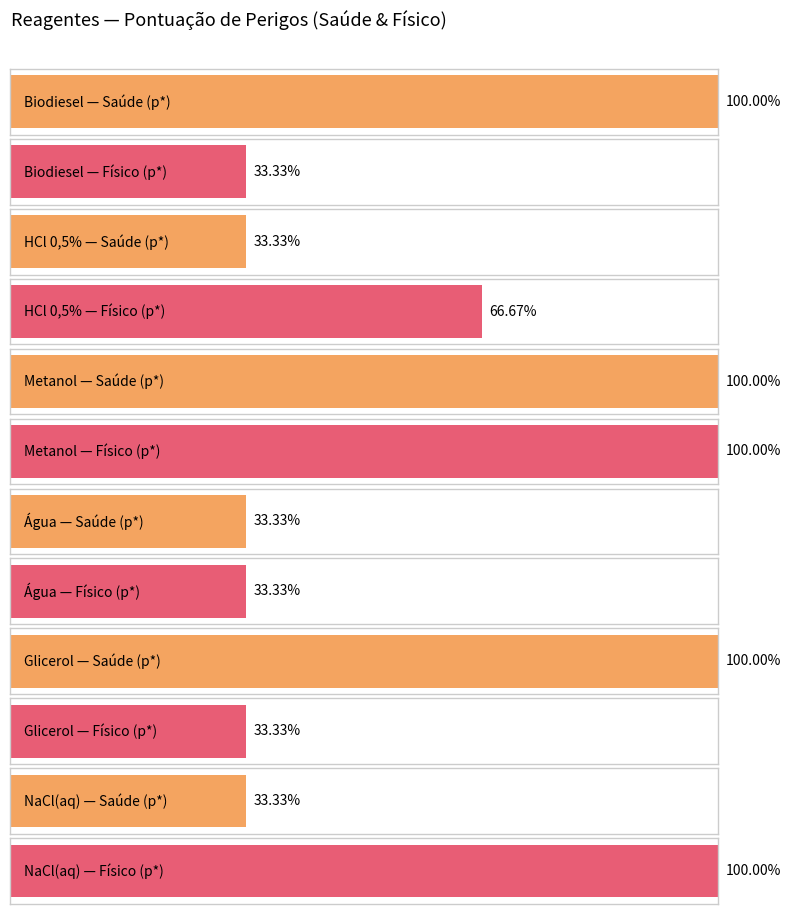

How many groups of bars are there?

6